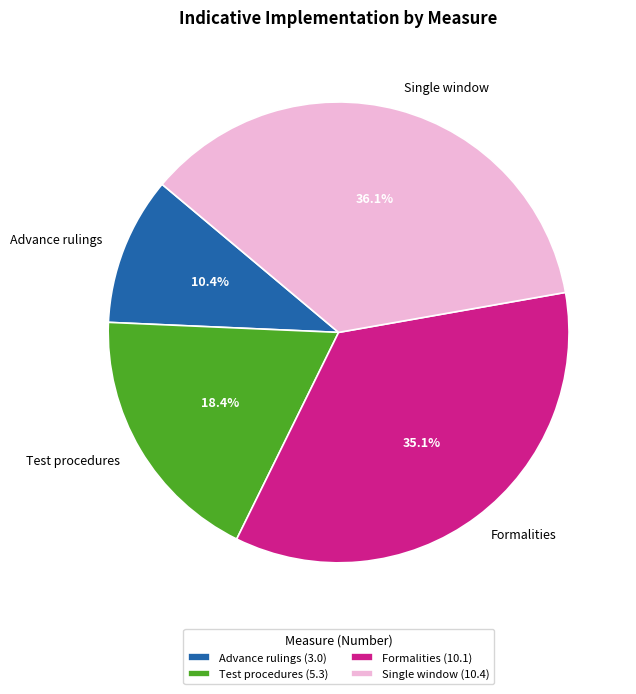

Rank the categories by value from highest to lowest.

Single window, Formalities, Test procedures, Advance rulings